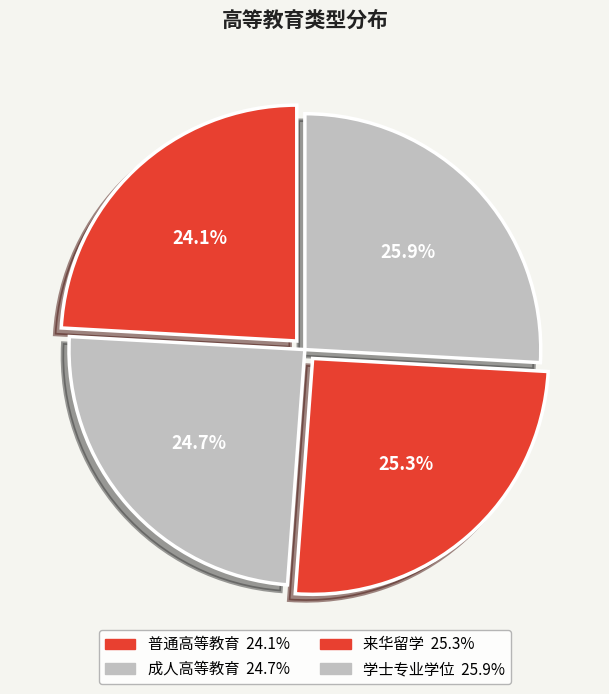

To the nearest percent, what portion does 来华留学 represent?

25%